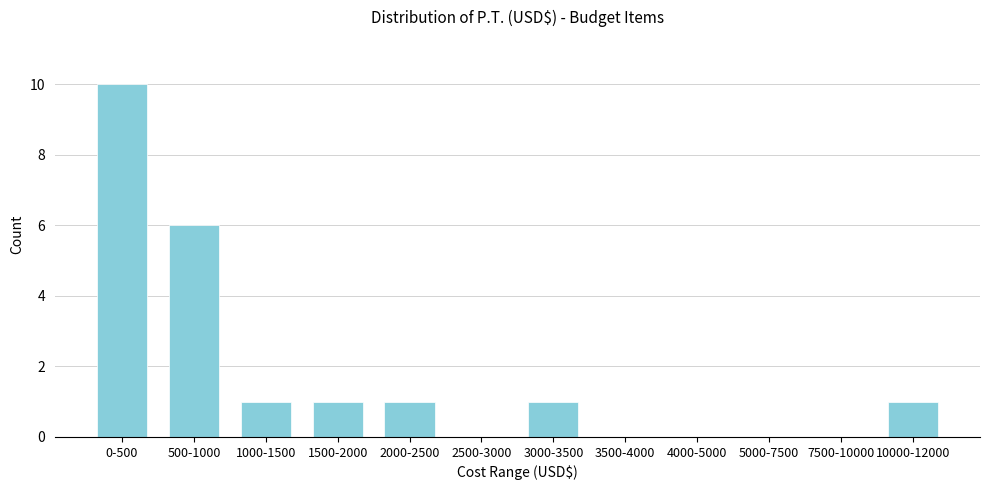

Reading left to right, what are all the values shown in this chart?

0-500=10	500-1000=6	1000-1500=1	1500-2000=1	2000-2500=1	2500-3000=0	3000-3500=1	3500-4000=0	4000-5000=0	5000-7500=0	7500-10000=0	10000-12000=1